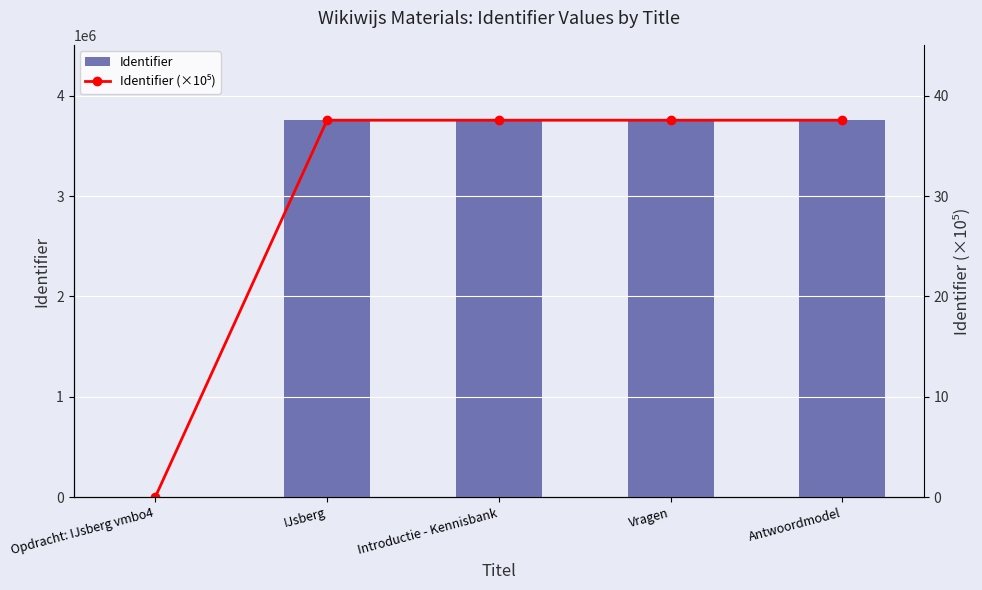

Does the chart contain any negative values?

No